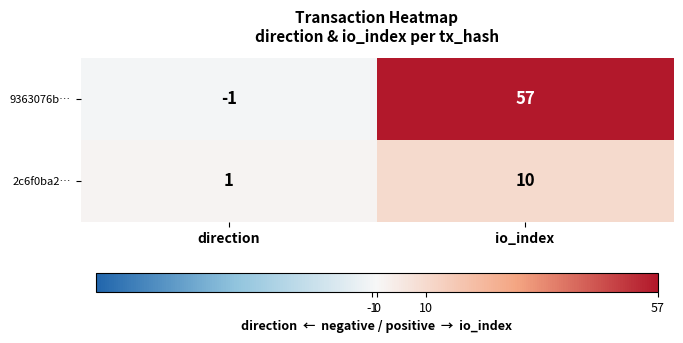

What is the sum of the 9363076b… values at direction and io_index?

56